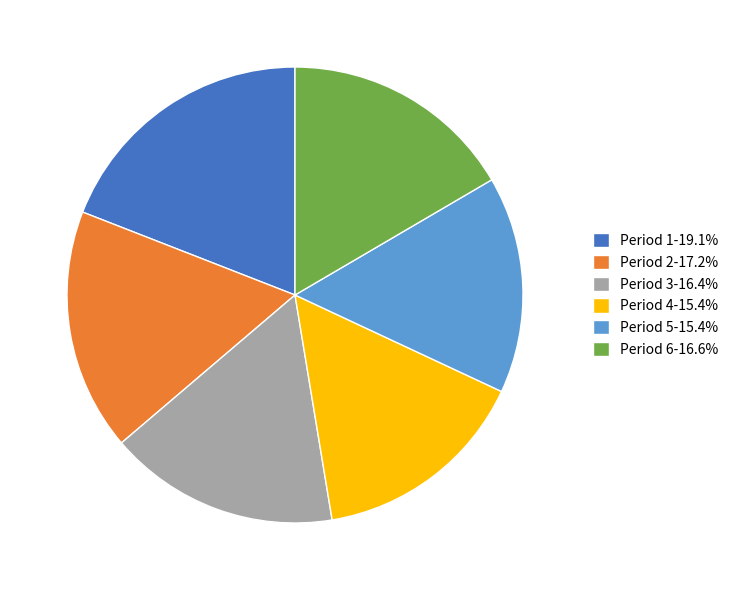

What is the largest slice in the pie chart?

Period 1